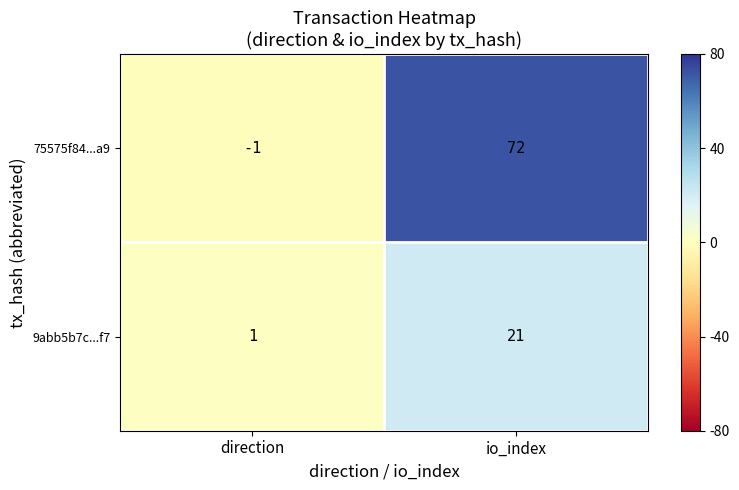

What is the difference between the maximum and minimum values in the 75575f84...a9 series?

73